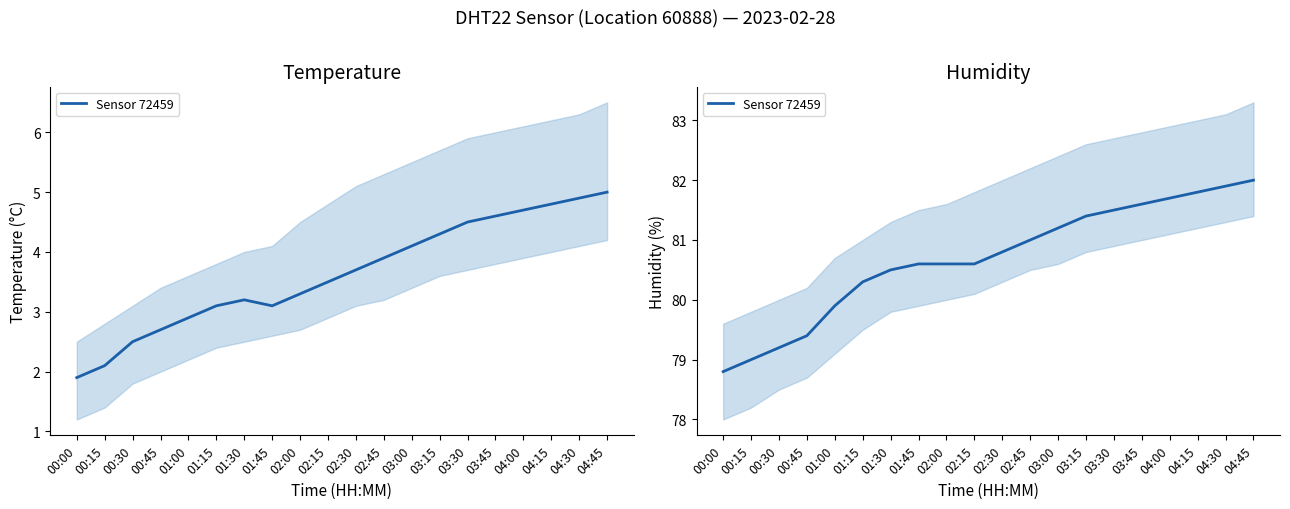

Is it true that the value at 04:45 is 82.0?

True